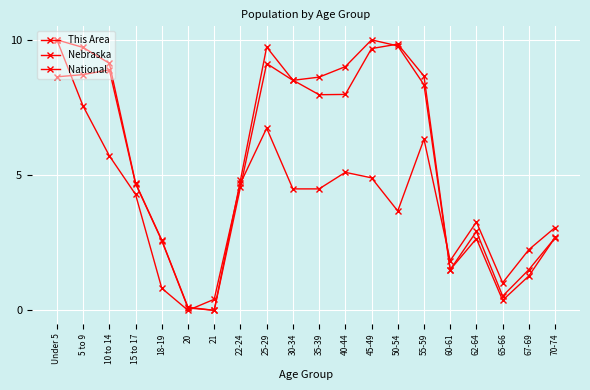

Is this an area chart (filled region under the line)?

No